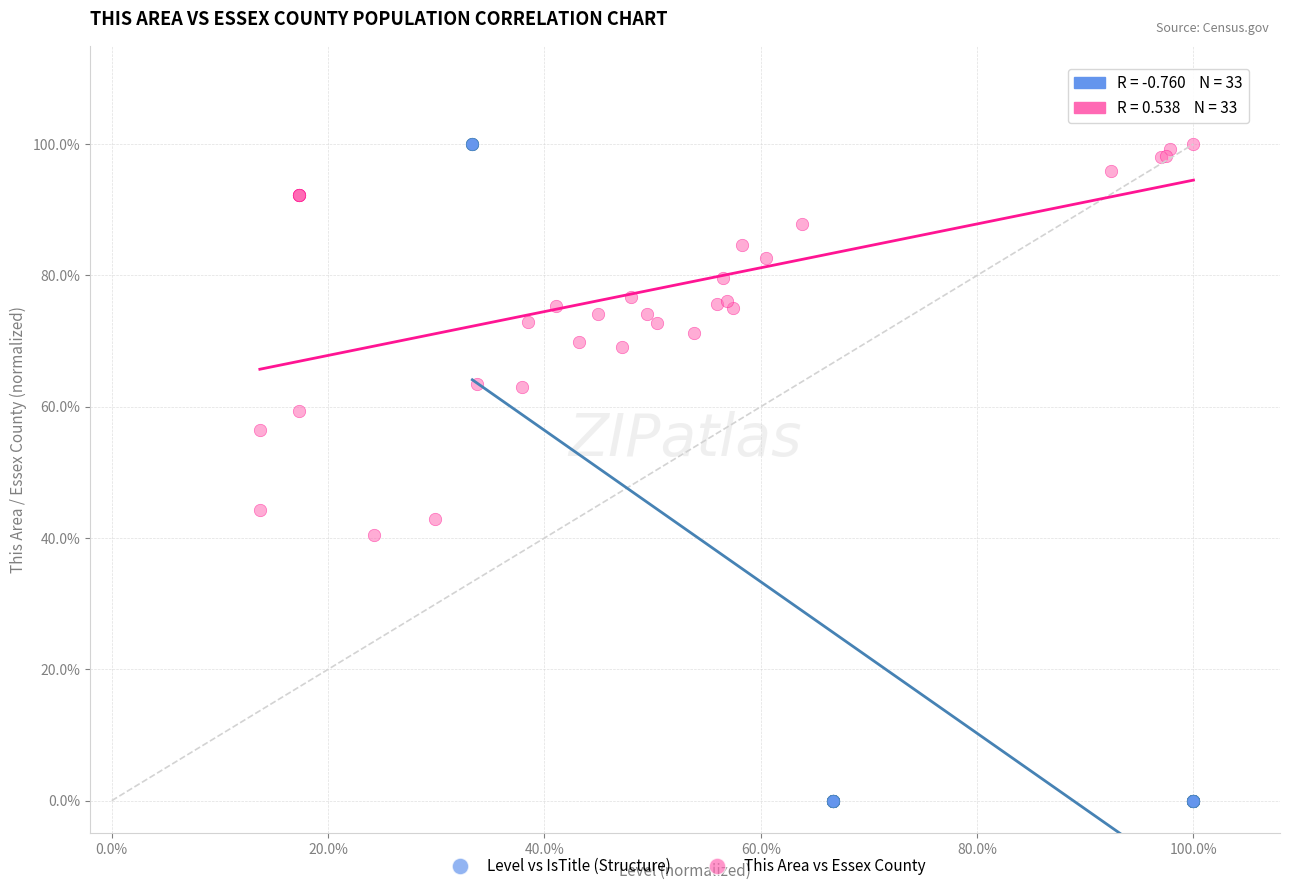

What are all the series names shown in the legend?

Level vs IsTitle (Structure), This Area vs Essex County